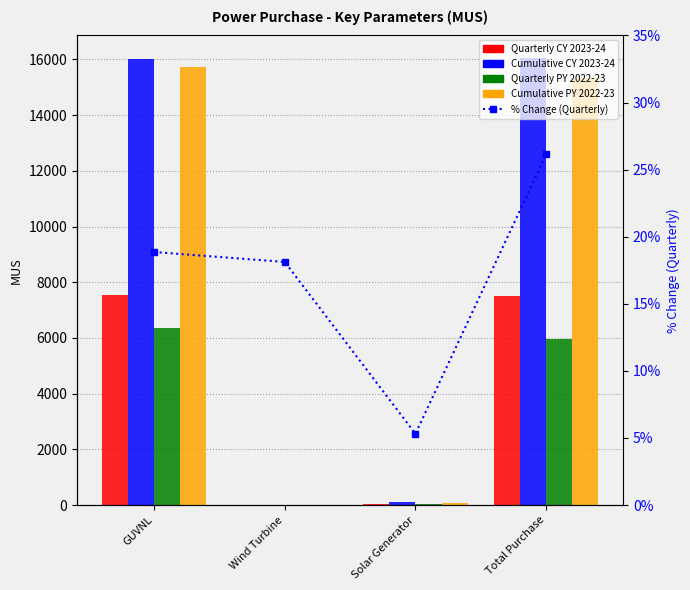

Are the bars grouped side by side (vs. stacked)?

Yes